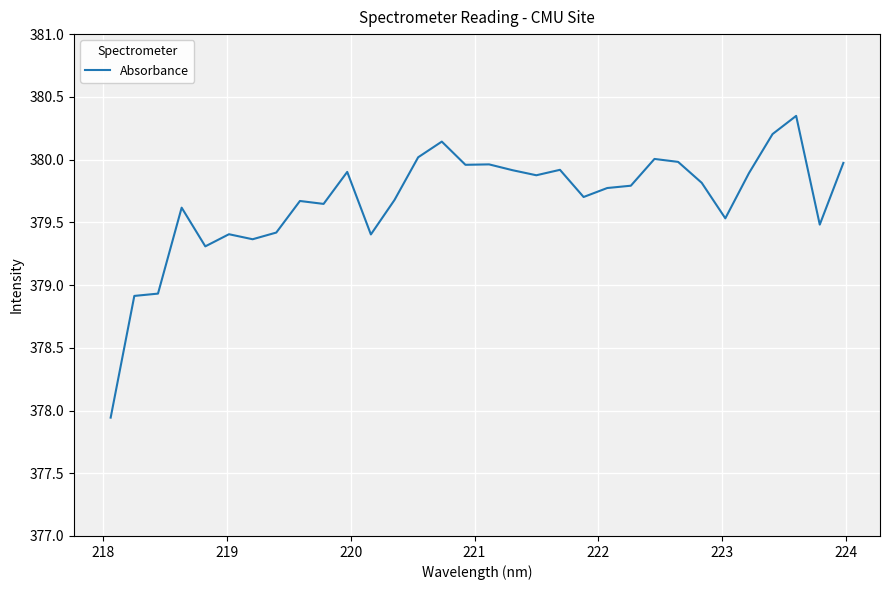

How many lines are shown in the chart?

1